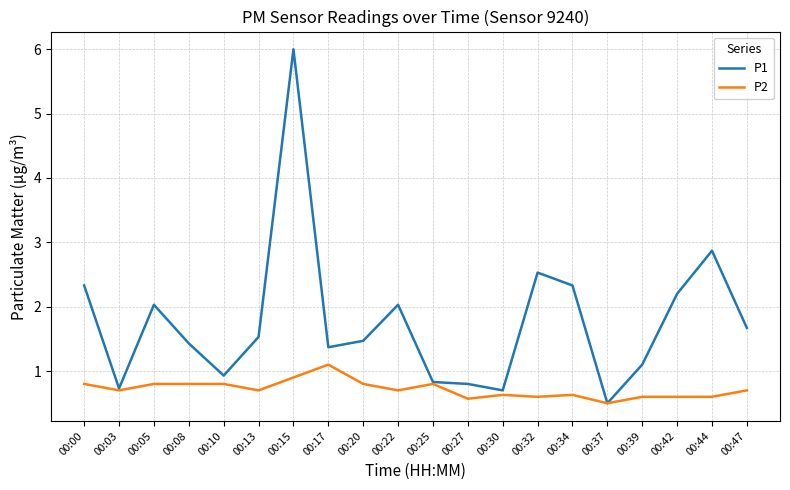

Which series changed the most between 00:08 and 00:47?

P1